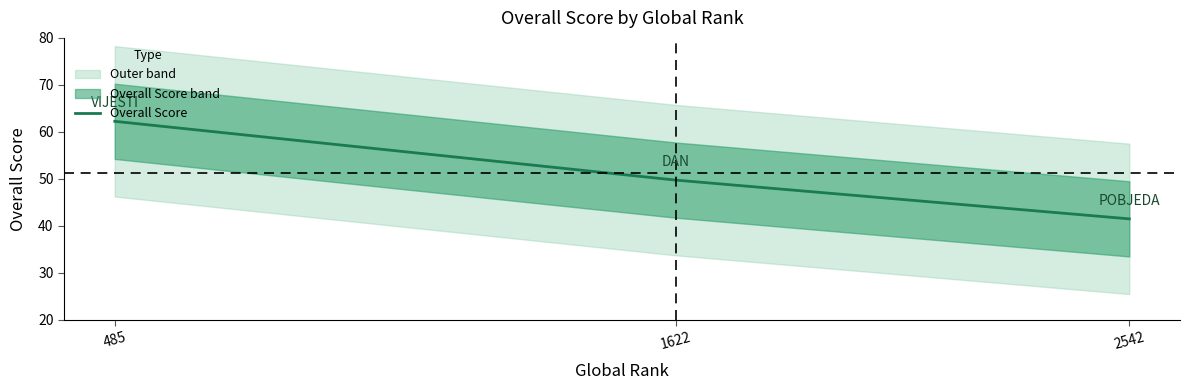

Reading left to right, what are all the values shown in this chart?

485=62.2	1622=49.8	2542=41.5